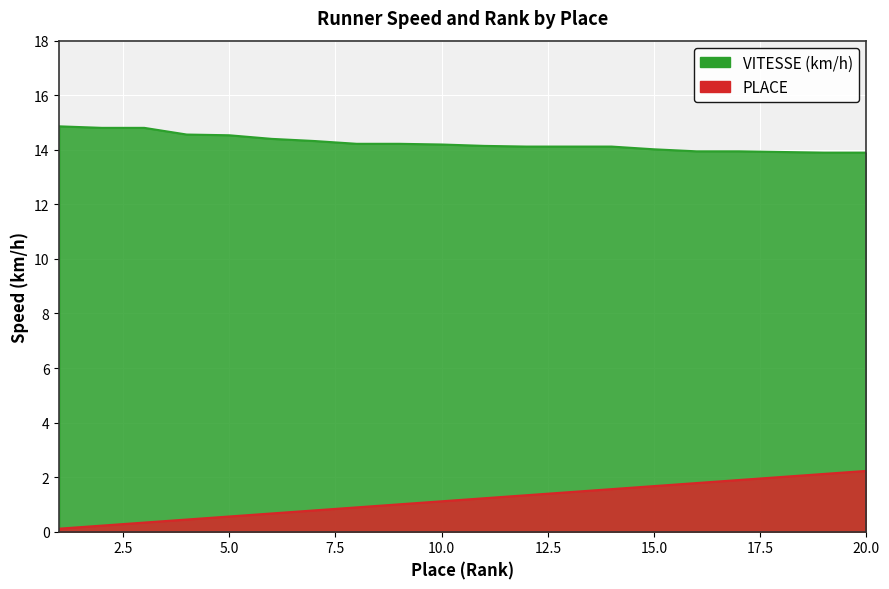

Does the chart display data point markers on the line(s)?

No